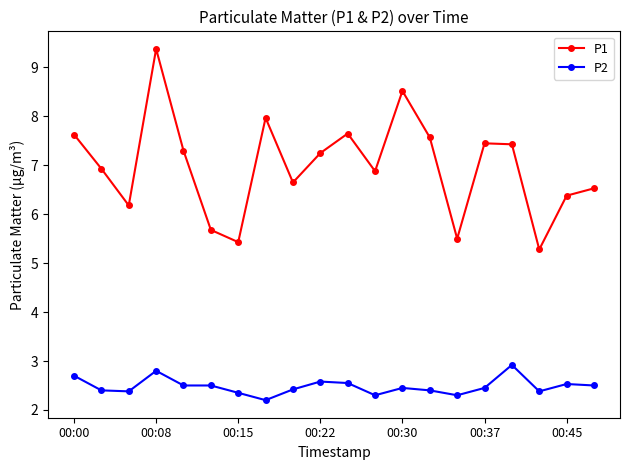

Which series has the largest total across all categories?

P1